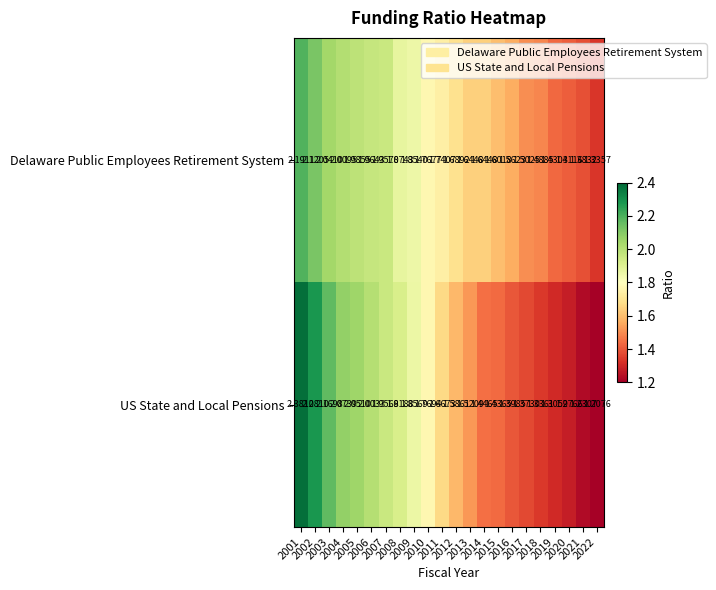

Rank the series at 2020 from highest to lowest value.

Delaware Public Employees Retirement System, US State and Local Pensions